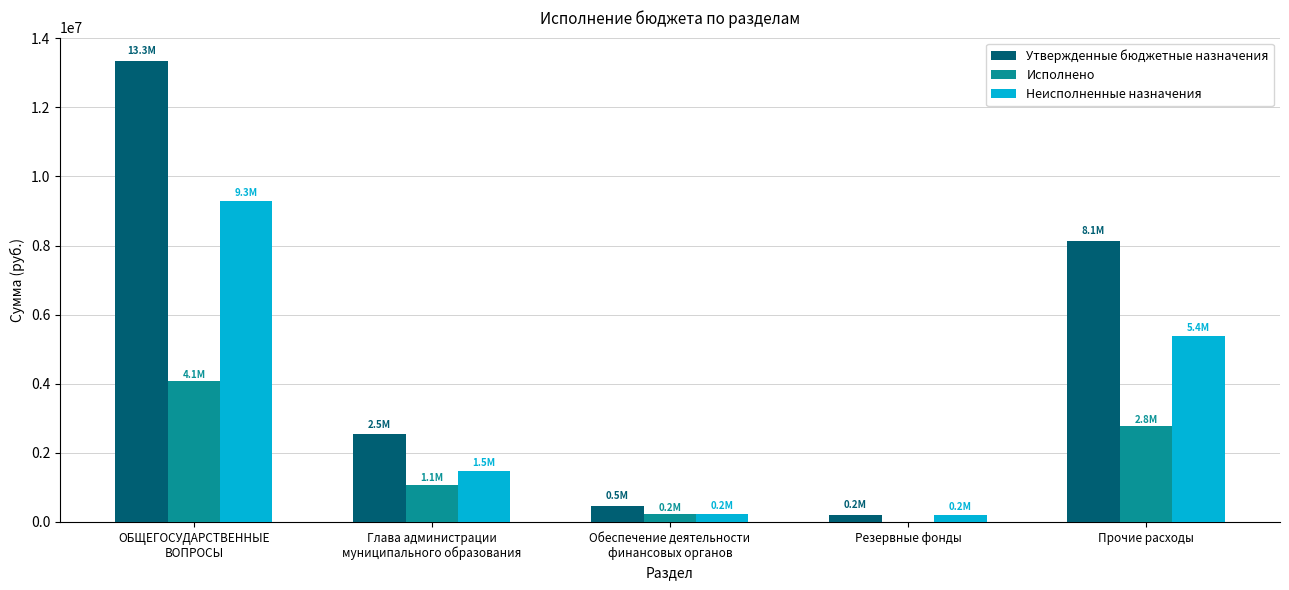

The value of Утвержденные бюджетные назначения at Прочие расходы is 1648759.5. True or false?

False